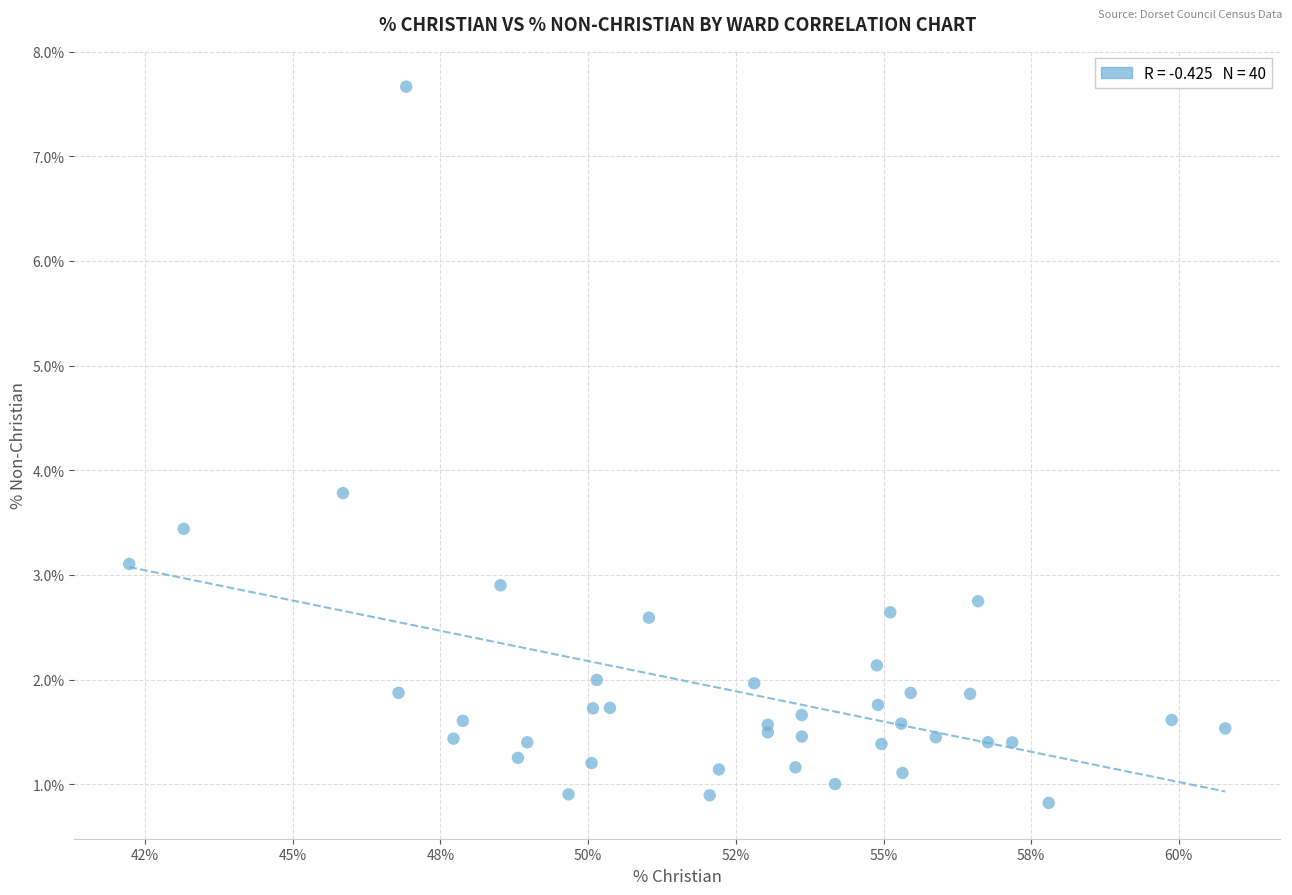

What Y value in the scatter plot is closest to 4?

3.8